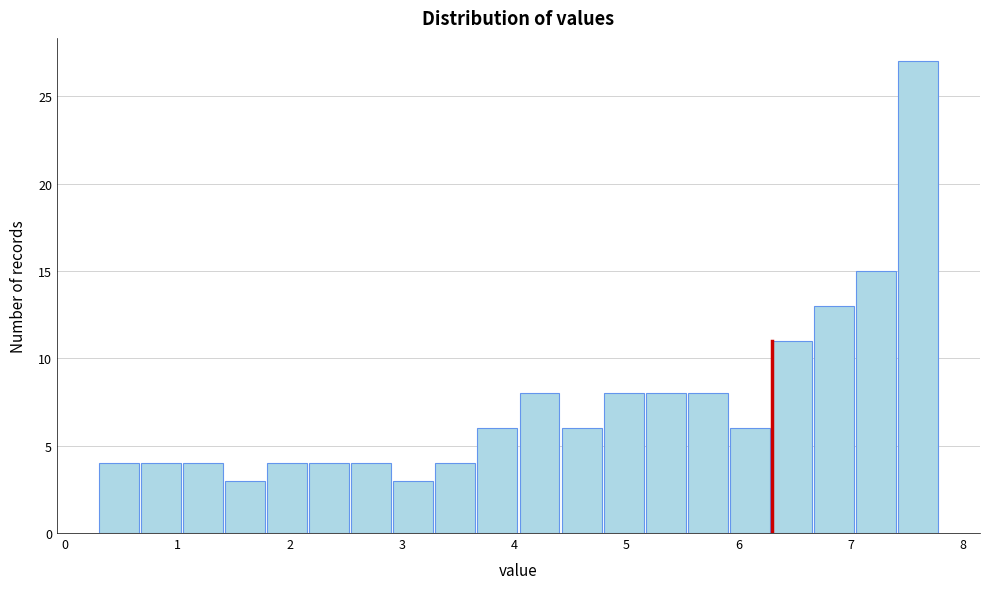

Read against the x-axis, roughly where is the centre of the tallest bar?

7.6